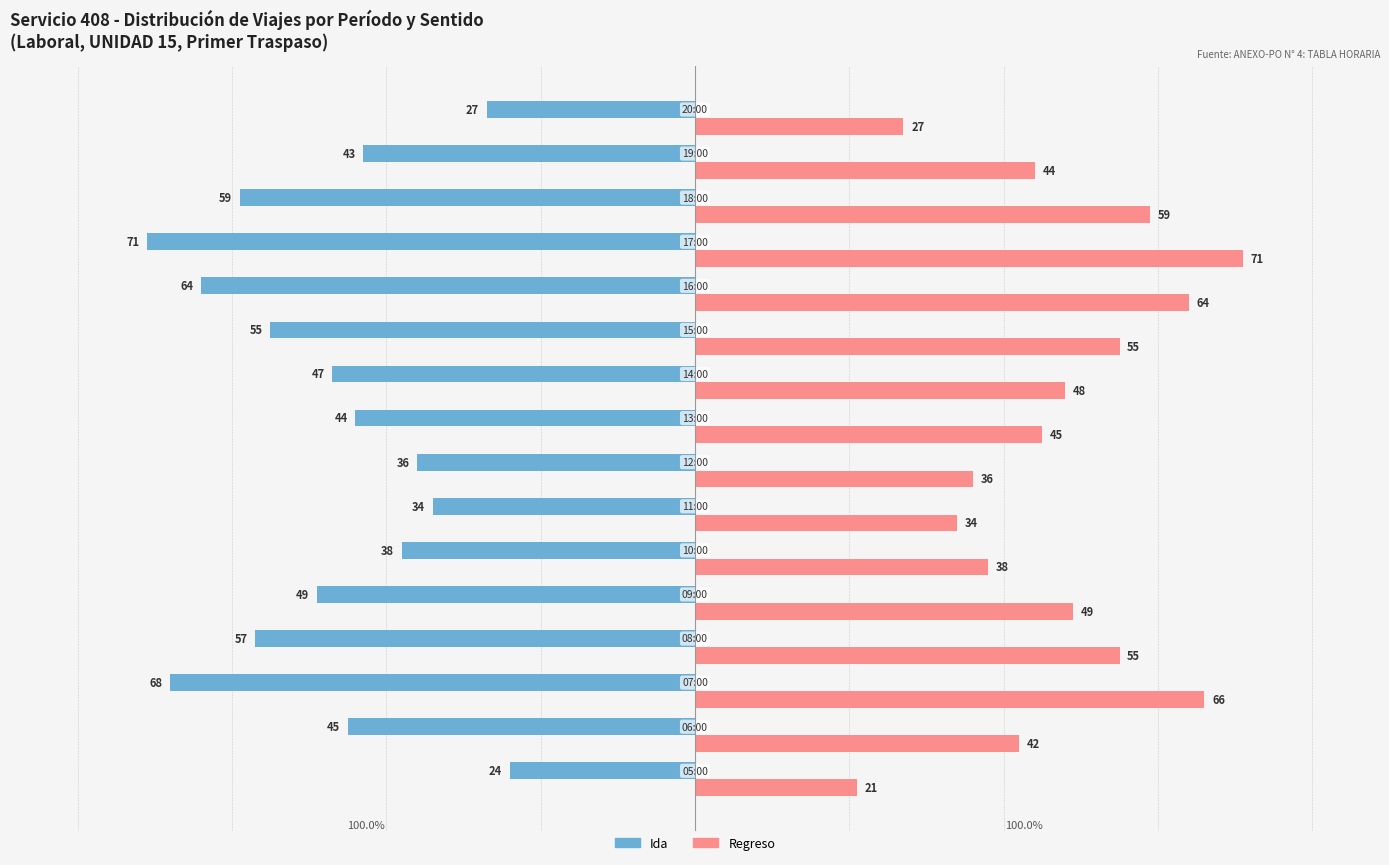

Which series has the widest spread of values?

Regreso